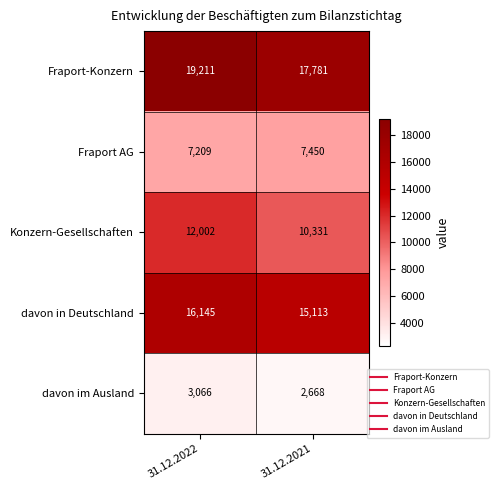

Reading left to right, what are all the values shown in this chart?

Fraport-Konzern: 31.12.2022=19211	31.12.2021=17781
Fraport AG: 31.12.2022=7209	31.12.2021=7450
Konzern-Gesellschaften: 31.12.2022=12002	31.12.2021=10331
davon in Deutschland: 31.12.2022=16145	31.12.2021=15113
davon im Ausland: 31.12.2022=3066	31.12.2021=2668